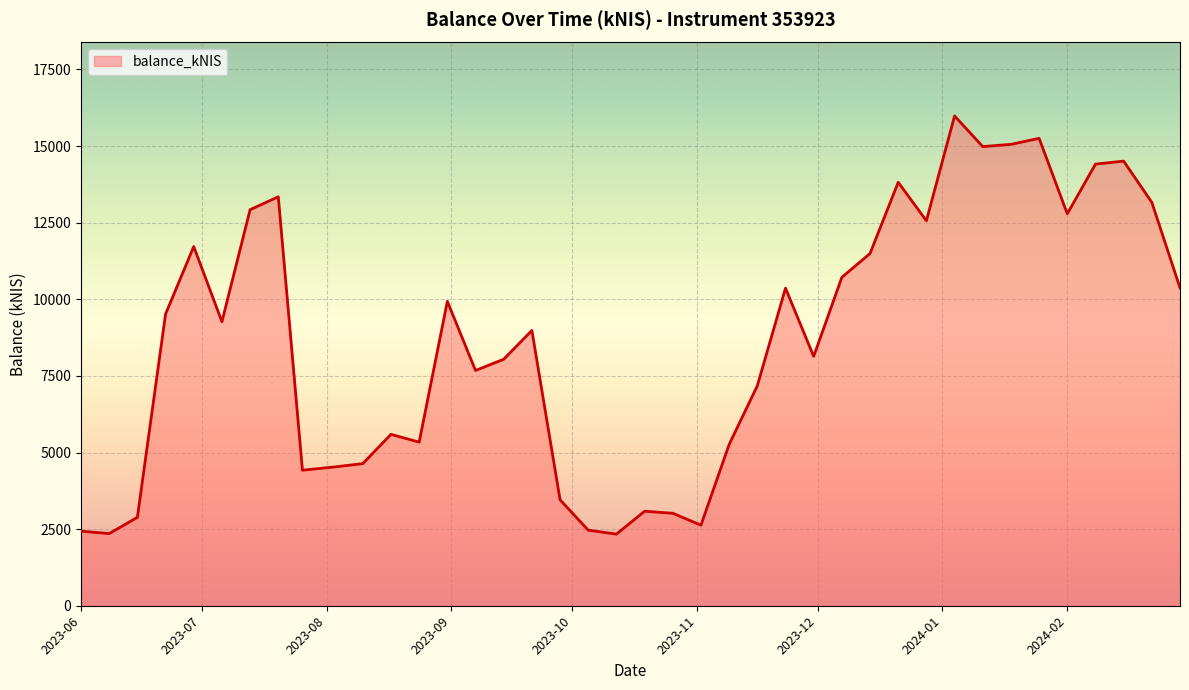

What is the minimum value shown in the chart?

2337.1